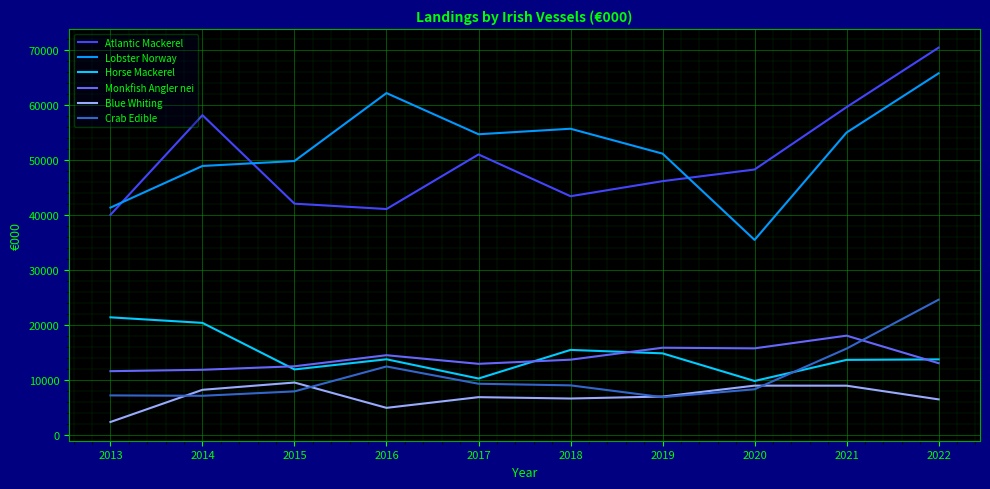

What is the average value of the Lobster Norway series?

51987